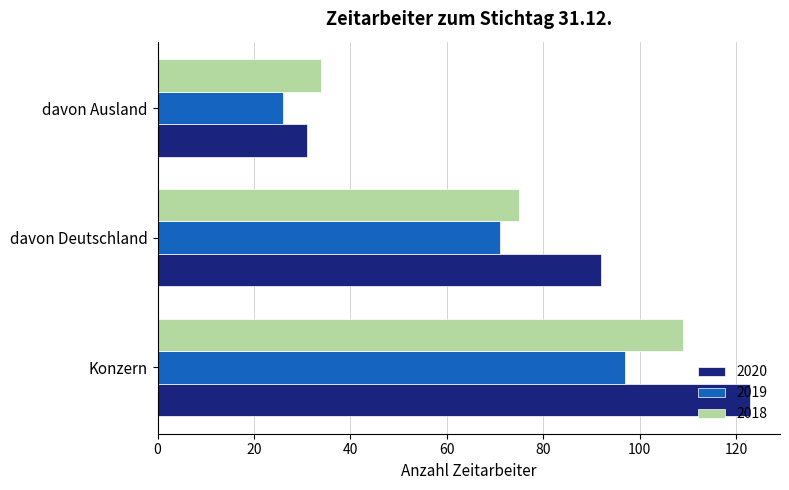

List the labels in order of 2020 value, smallest first.

davon Ausland, davon Deutschland, Konzern